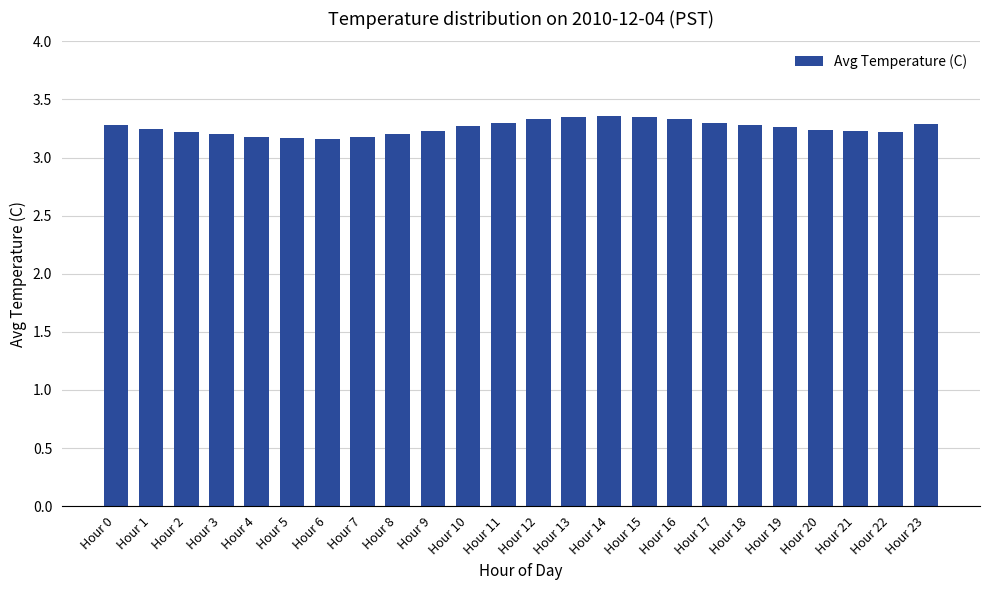

Count the values in the range 3 to 4.

24